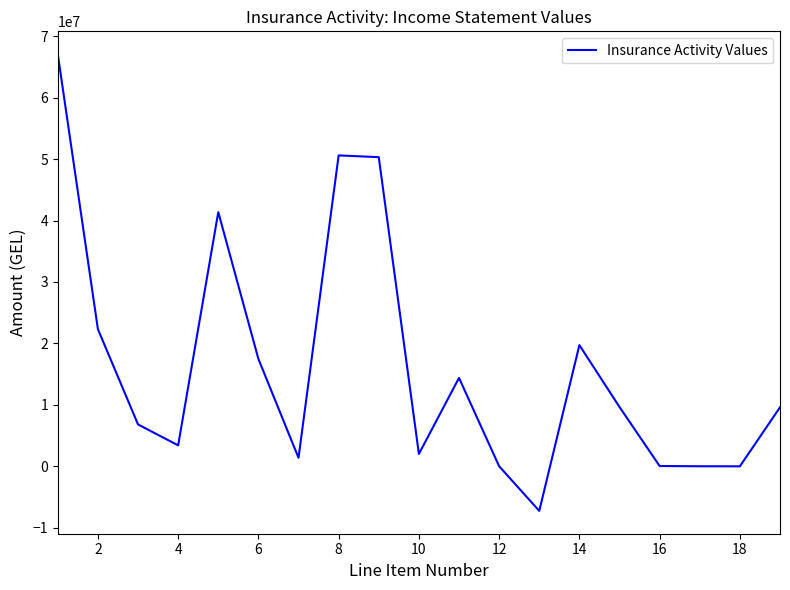

What is the maximum value shown in the chart?

67077962.3